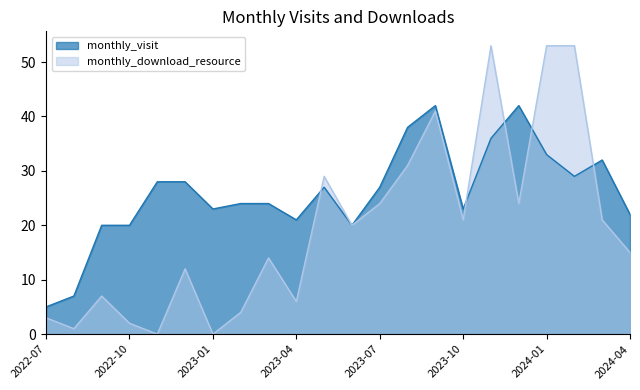

How many interior local valleys does the monthly_visit series have?

5